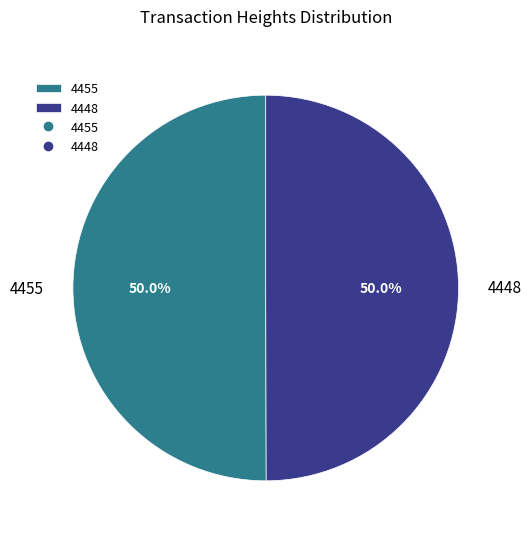

What portion of the pie excludes 4448?

50.0%